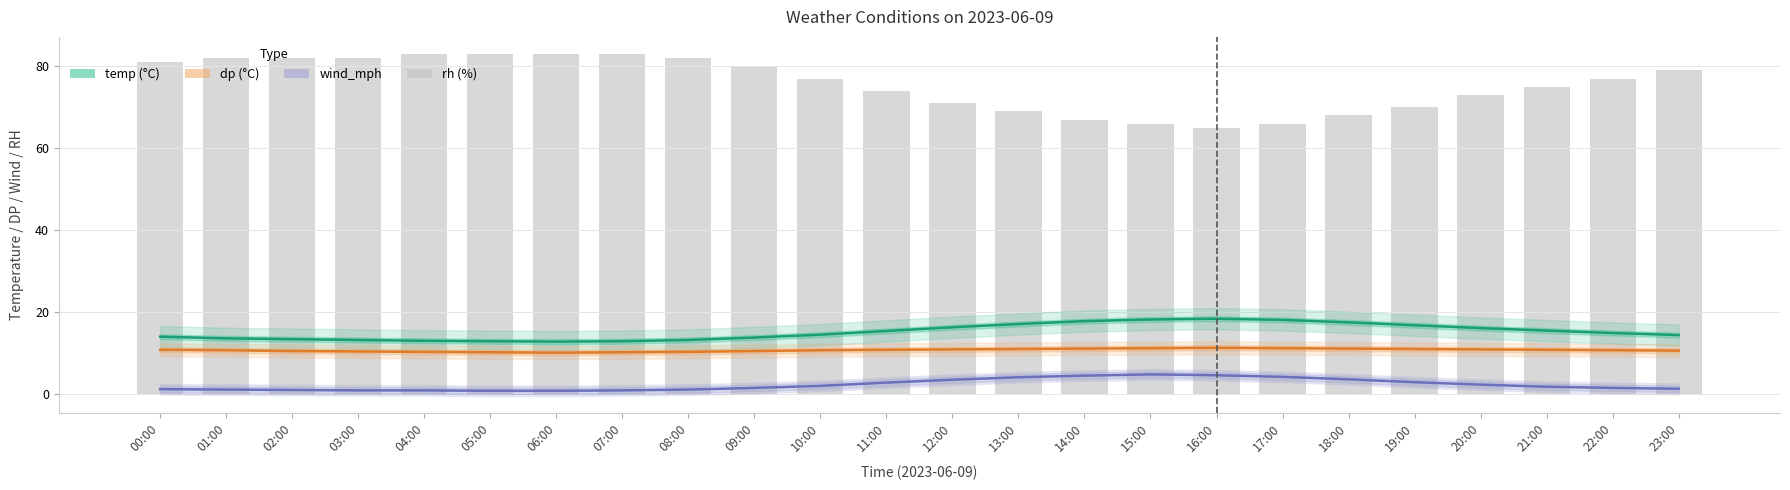

What is the spread (max minus min) of values at 16:00?

60.4